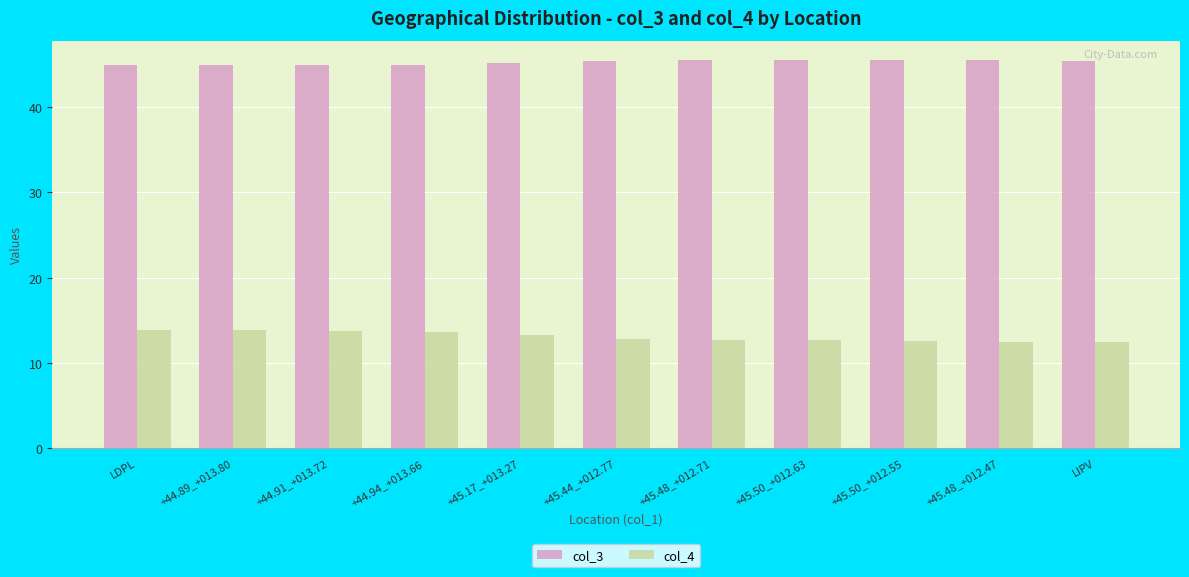

The value of col_3 at +44.89_+013.80 is 22.6. True or false?

False